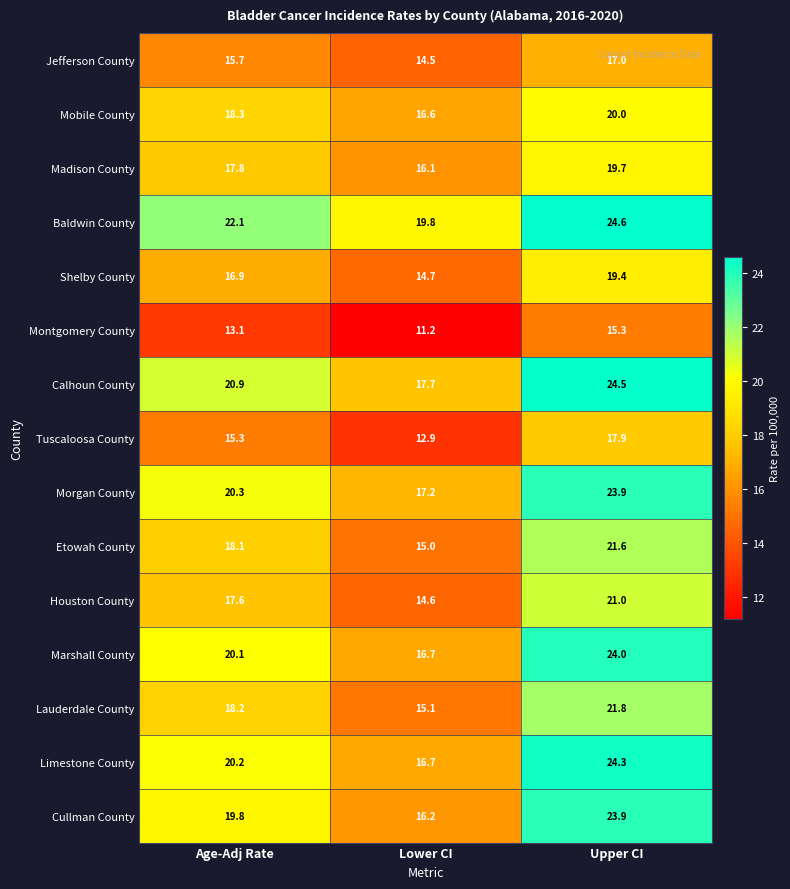

At which category is the sum across all series the highest?

Upper CI